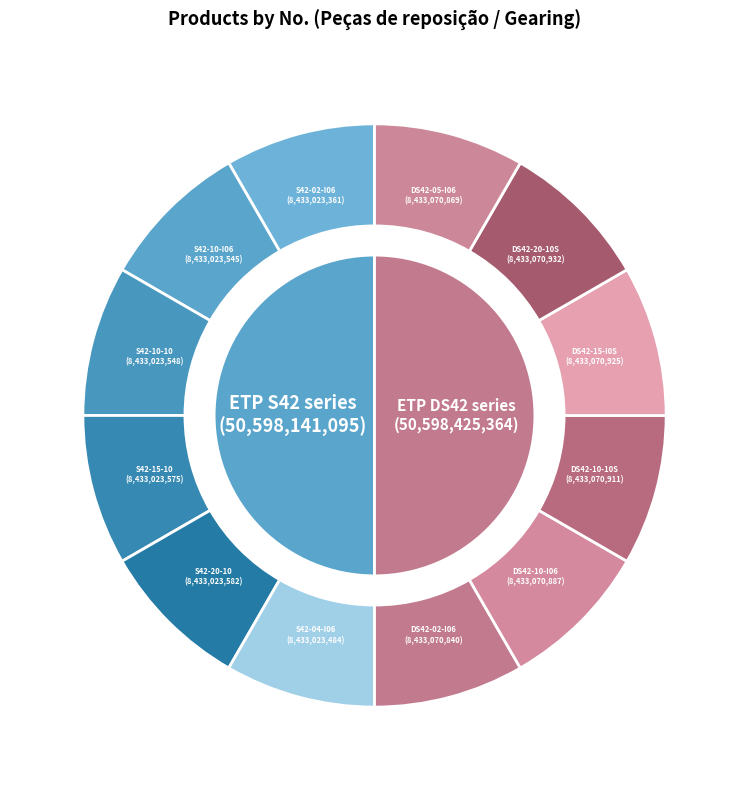

What is the change in value from ETP S42-02-I06 to ETP S42-15-10?

+214